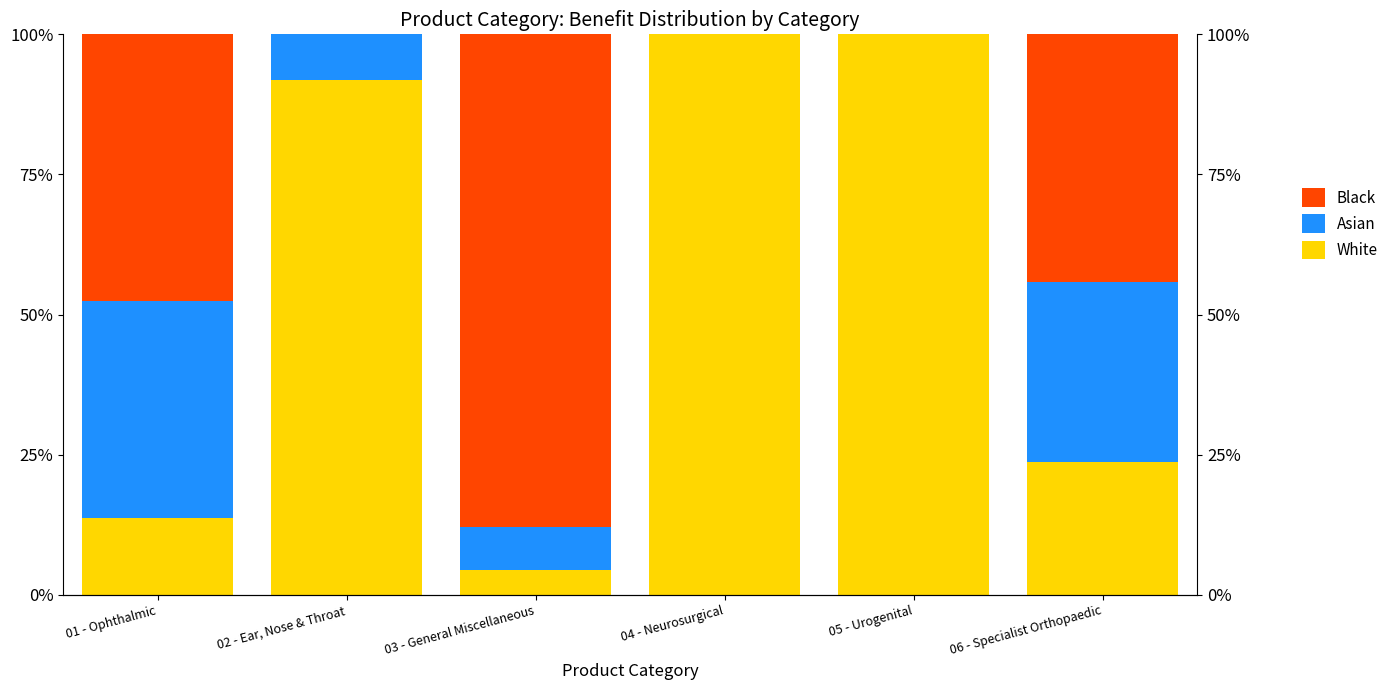

Where does the Asian series first go above 8?

01 - Ophthalmic